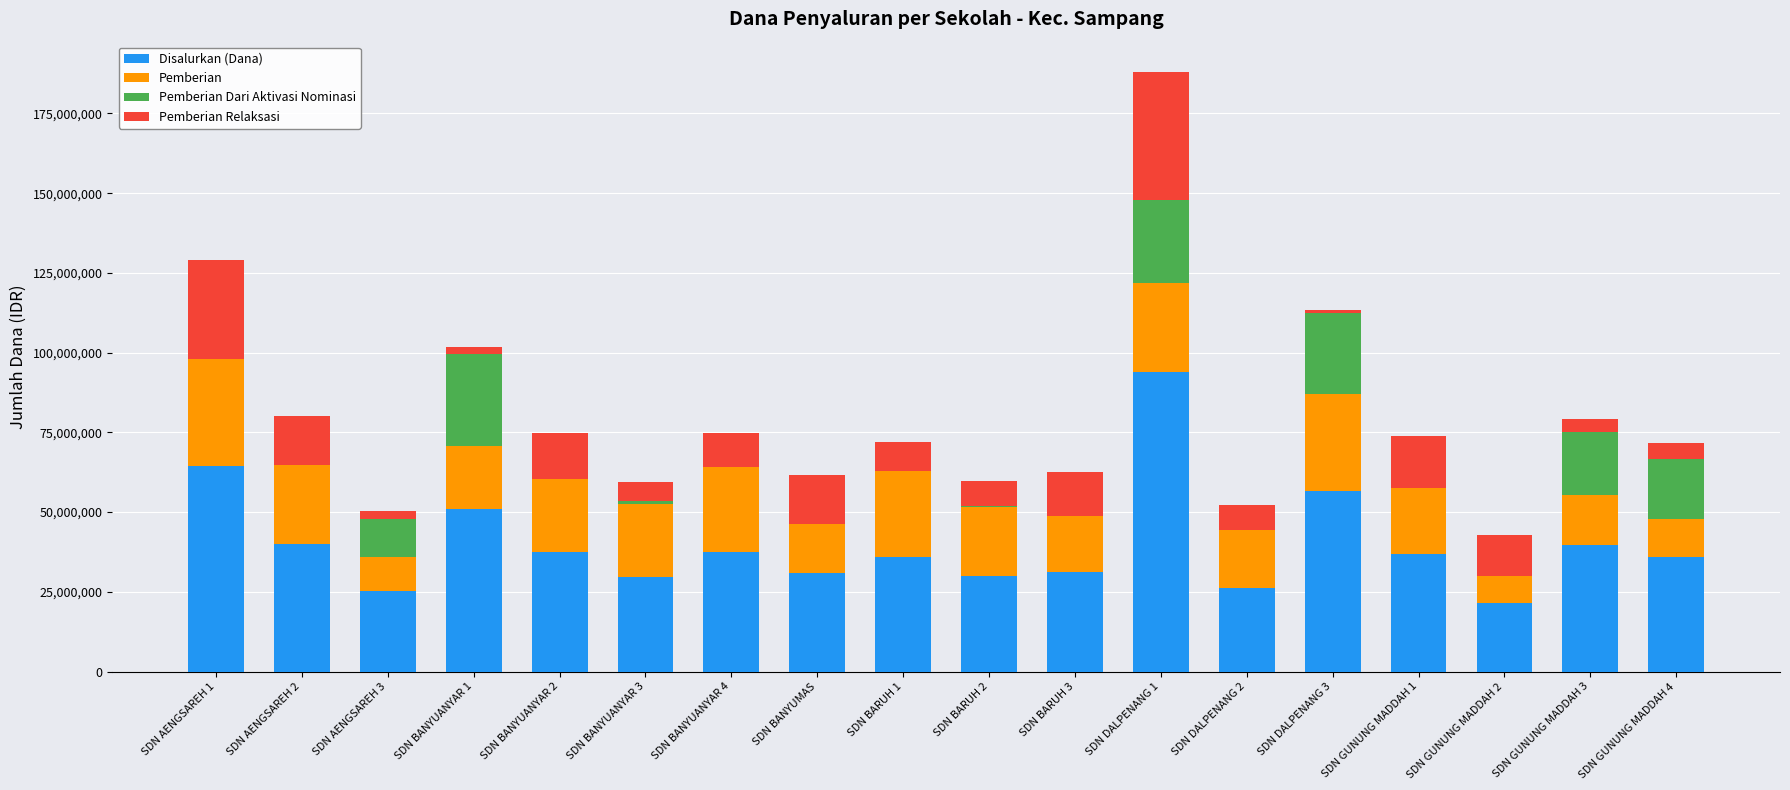

At which category is the sum across all series the highest?

SDN DALPENANG 1